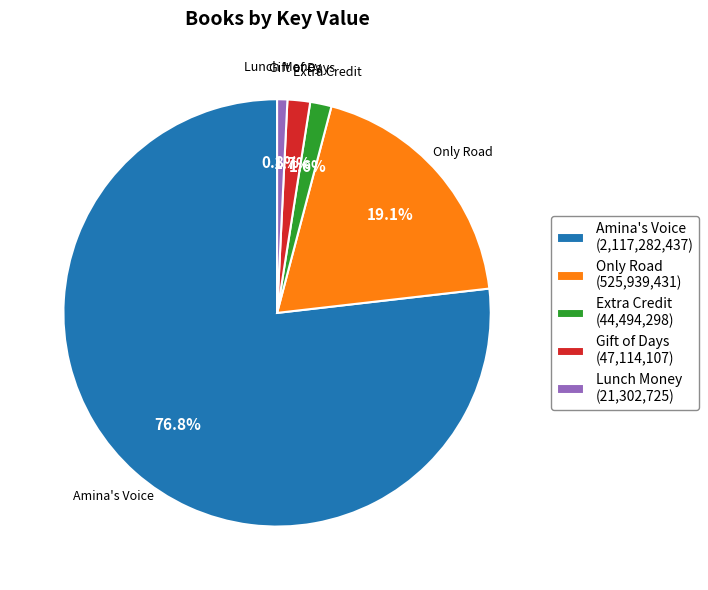

Approximately how many times larger is the value at Gift of Days compared to Extra Credit?

1.1